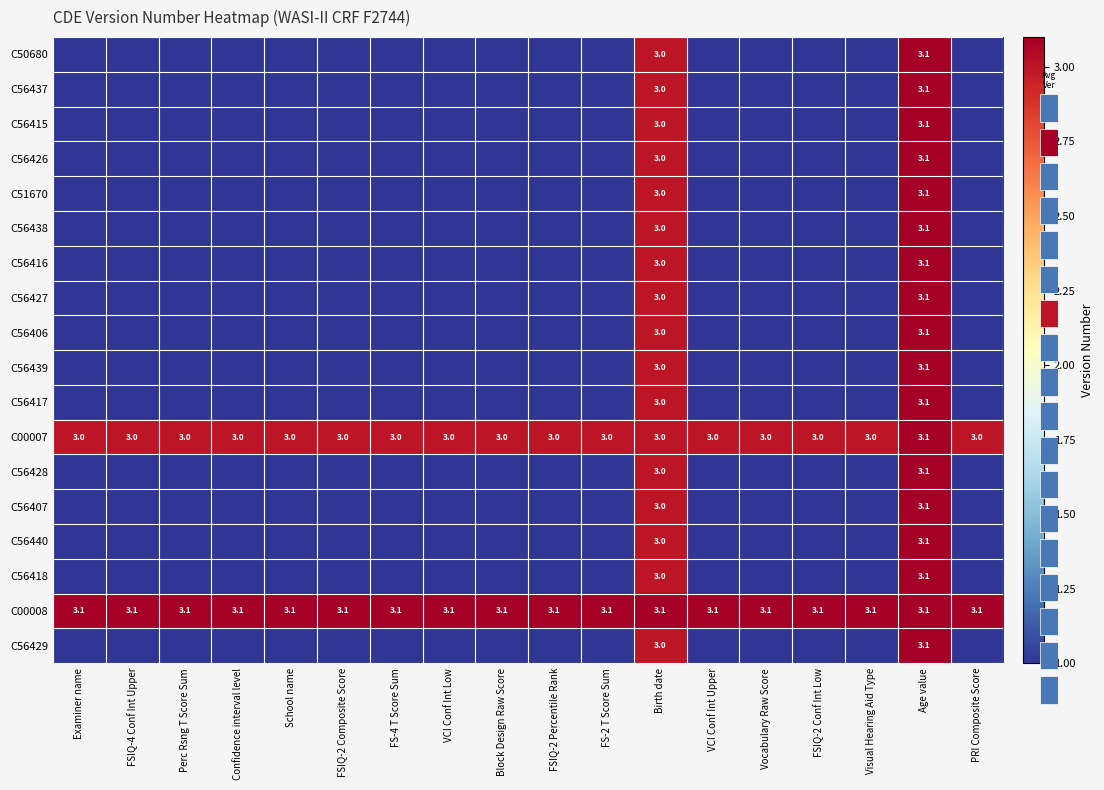

Count the number of data series in this chart.

18